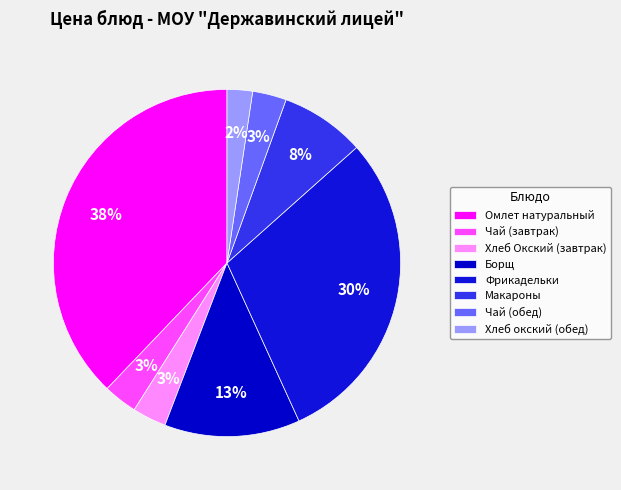

True or false: Фрикадельки accounts for 41% of the total.

False